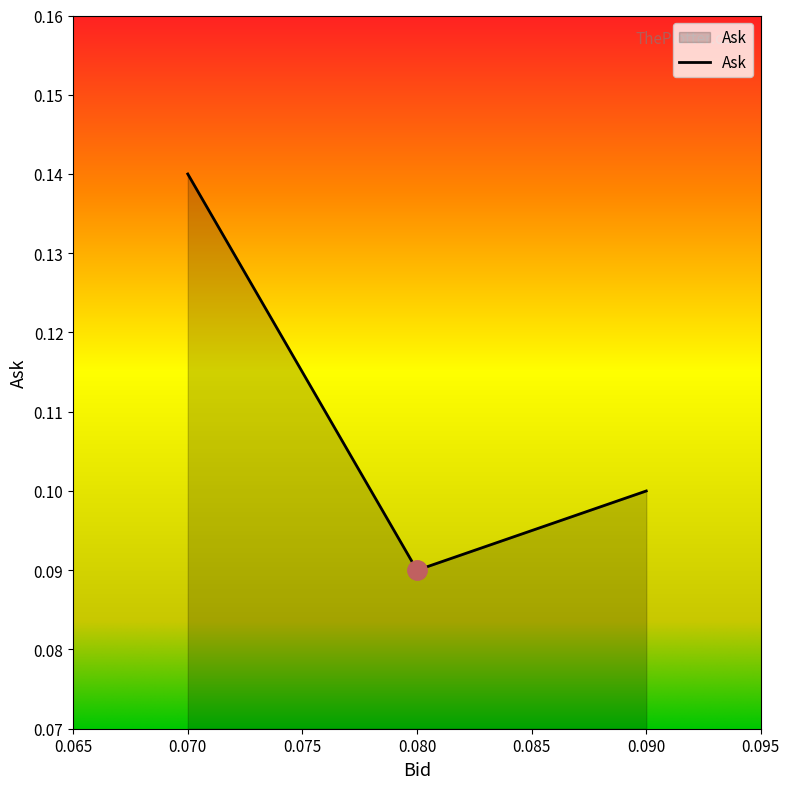

What is the sum of all values?

0.3